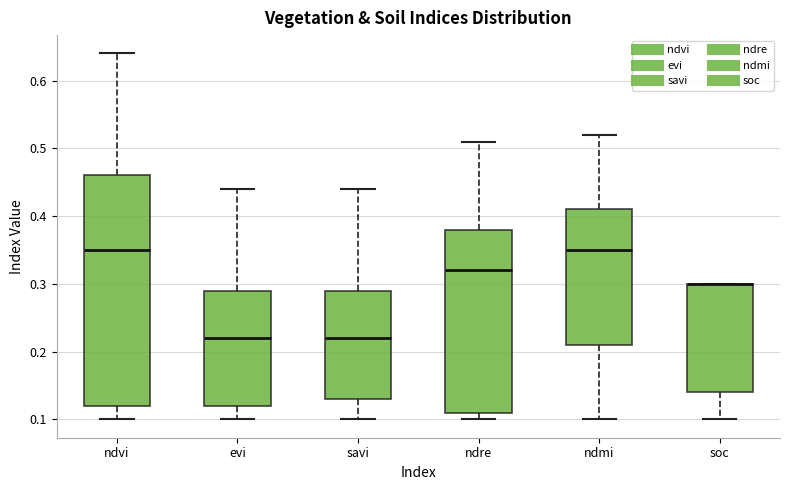

Reading left to right, read every box against the y-axis: the position of its median line, the range the box covers, and the ends of its whiskers. The values are not printed on the chart, so give them approximately, as read against the axis.

ndvi: median 0.35, box 0.12 to 0.46, whiskers 0.10 to 0.64
evi: median 0.22, box 0.12 to 0.29, whiskers 0.10 to 0.44
savi: median 0.22, box 0.13 to 0.29, whiskers 0.10 to 0.44
ndre: median 0.32, box 0.11 to 0.38, whiskers 0.10 to 0.51
ndmi: median 0.35, box 0.21 to 0.41, whiskers 0.10 to 0.52
soc: median 0.30 (drawn on the box's upper edge), box 0.14 to 0.30, whiskers 0.10 to 0.30